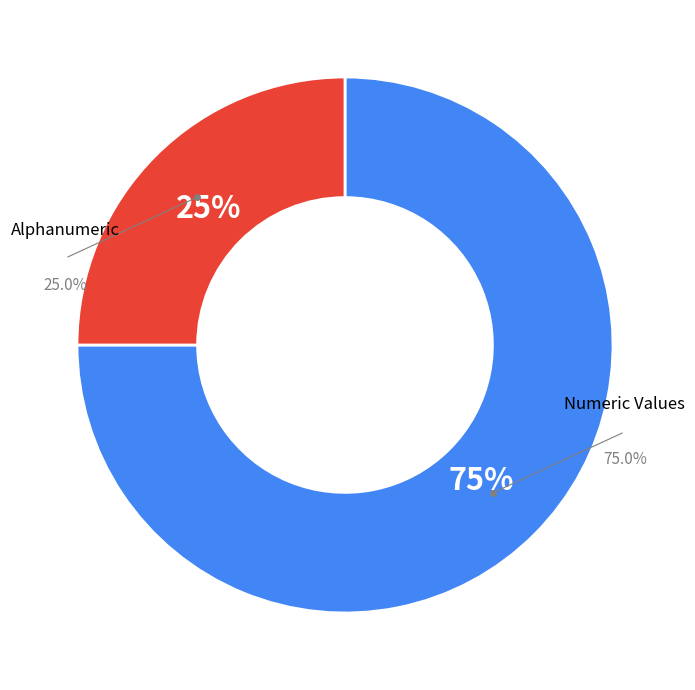

To the nearest percent, what is the combined percentage of Numeric Values and Alphanumeric?

100%